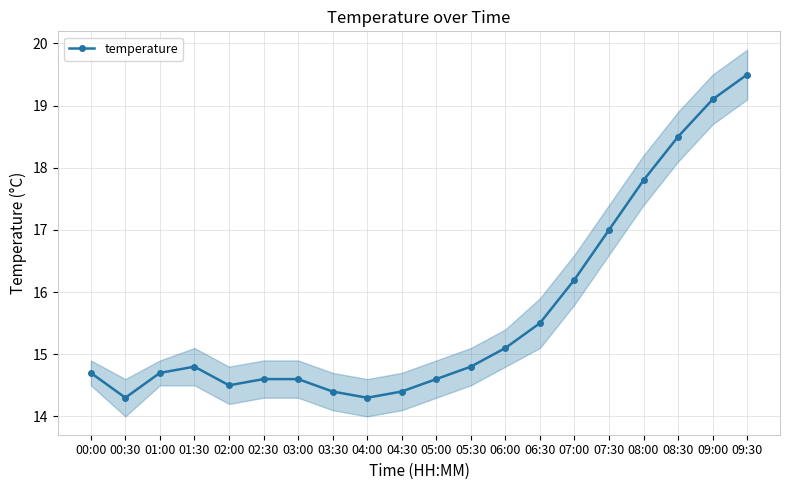

What is the label of the 5th point from the left?

02:00